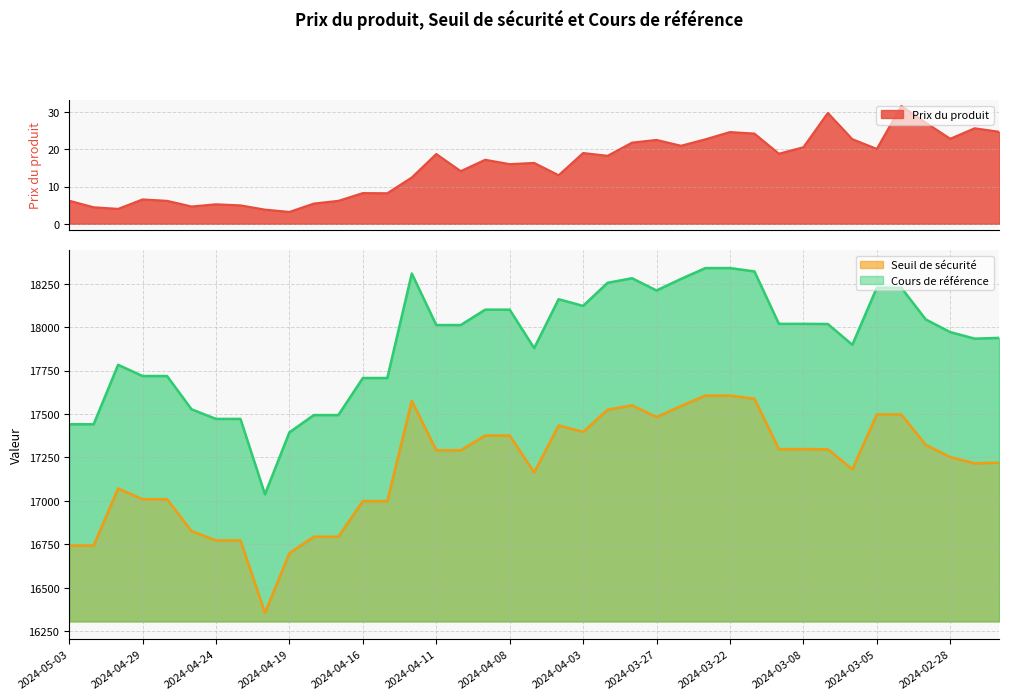

True or false: Cours de référence and Prix du produit cross at least once.

False